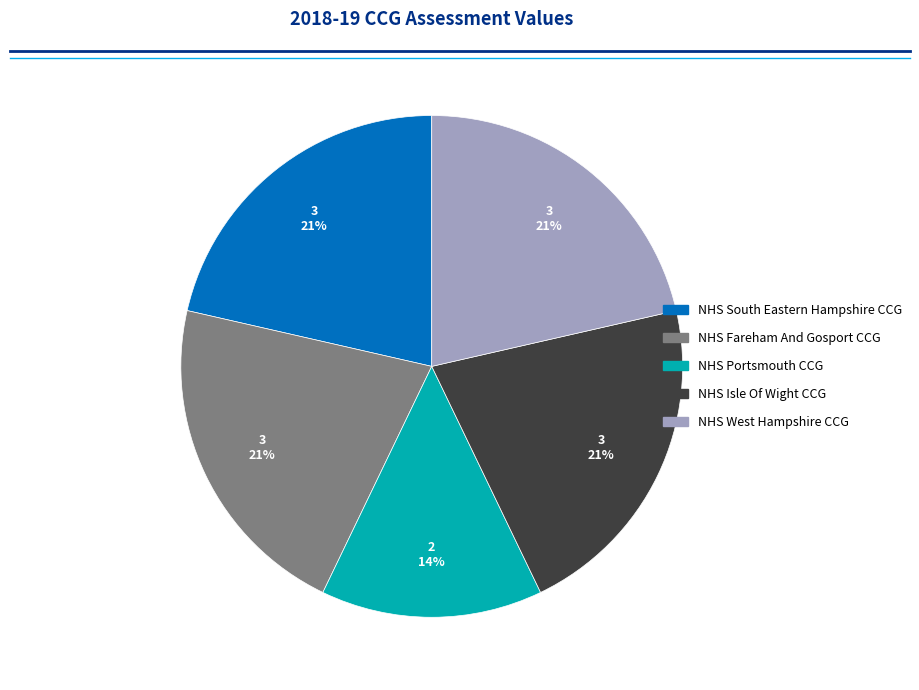

To the nearest percent, what portion does NHS South Eastern Hampshire CCG represent?

21%